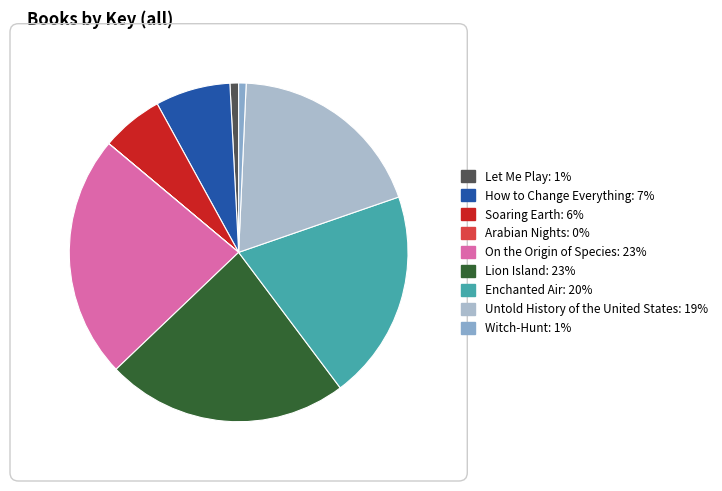

How many segments does this pie chart have?

9